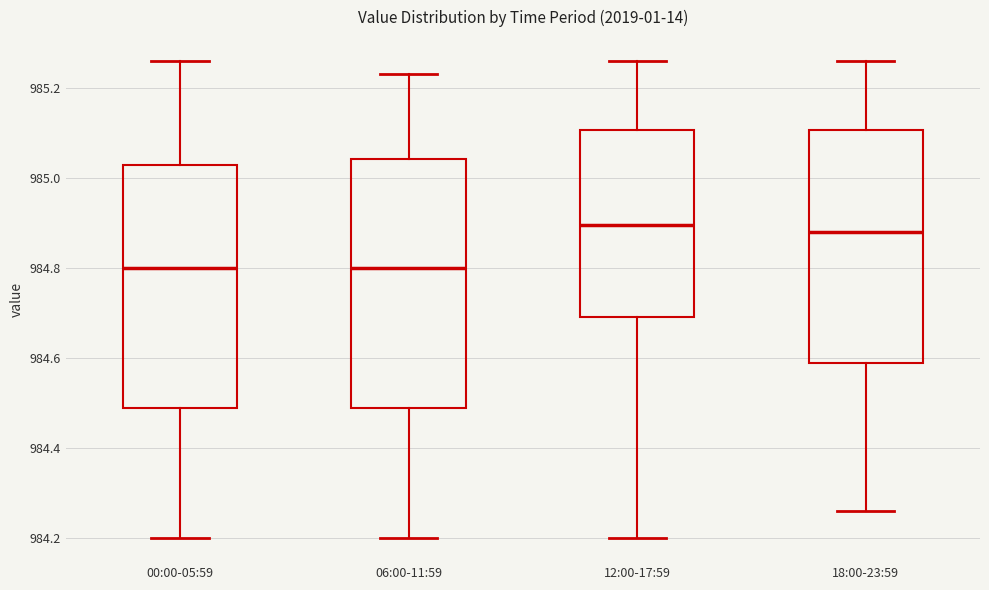

Reading left to right, read every box against the y-axis: the position of its median line, the range the box covers, and the ends of its whiskers. The values are not printed on the chart, so give them approximately, as read against the axis.

00:00-05:59: median 984.80, box 984.50 to 985.04, whiskers 984.20 to 985.26
06:00-11:59: median 984.80, box 984.50 to 985.04, whiskers 984.20 to 985.24
12:00-17:59: median 984.90, box 984.70 to 985.10, whiskers 984.20 to 985.26
18:00-23:59: median 984.88, box 984.60 to 985.10, whiskers 984.26 to 985.26